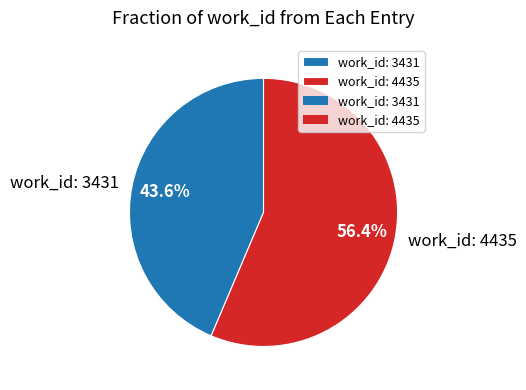

Which category accounts for the majority?

work_id: 4435